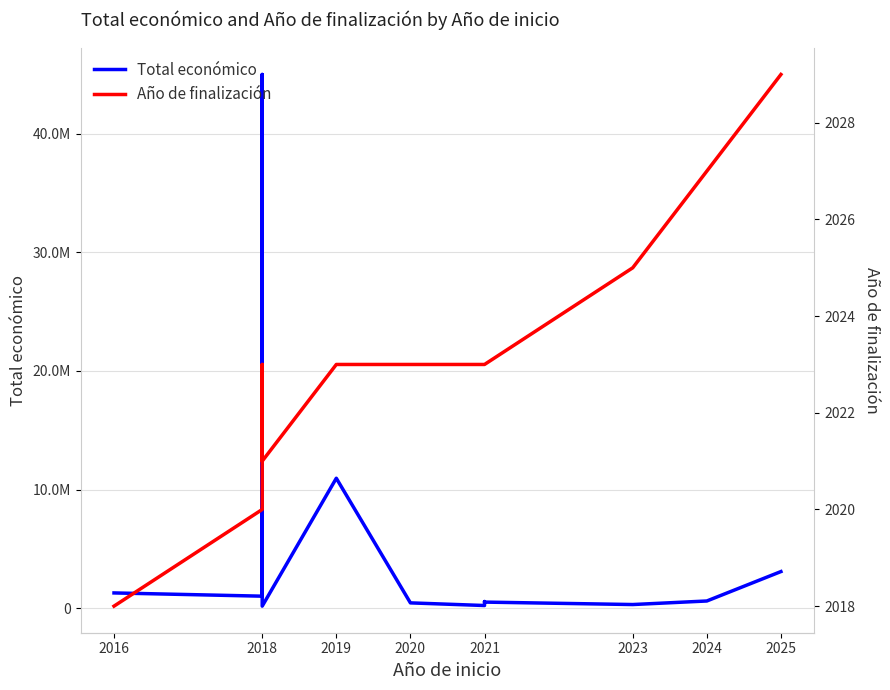

In Total económico, how many points are higher than both neighbors (excluding endpoints)?

3